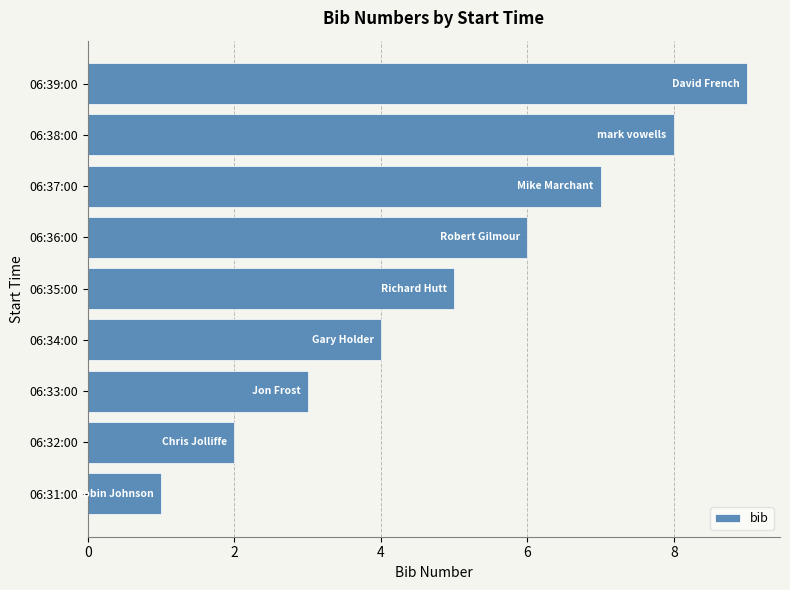

Count the number of data series in this chart.

1